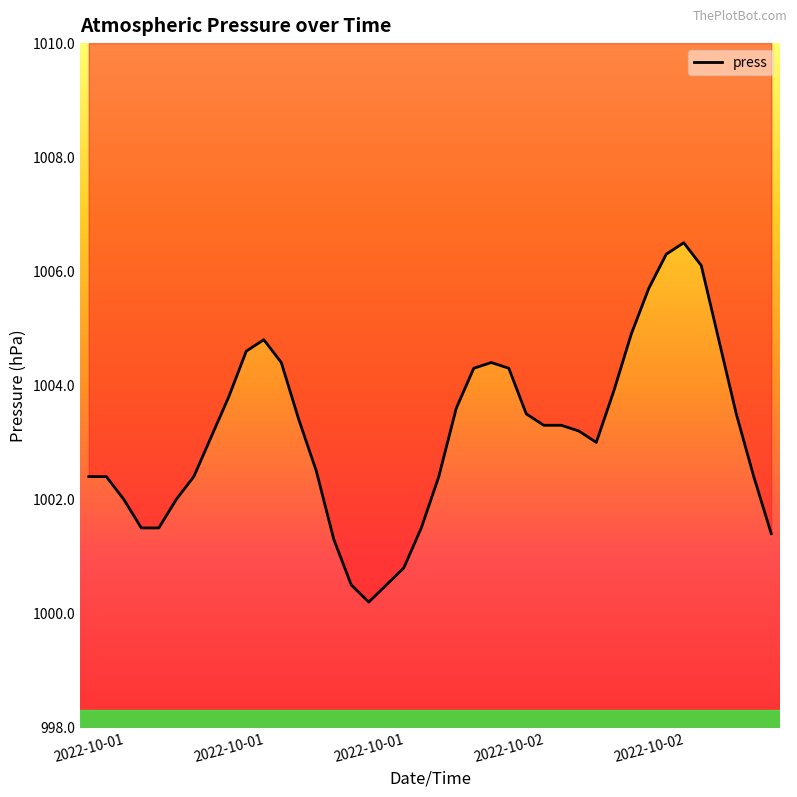

Count the number of data series in this chart.

1